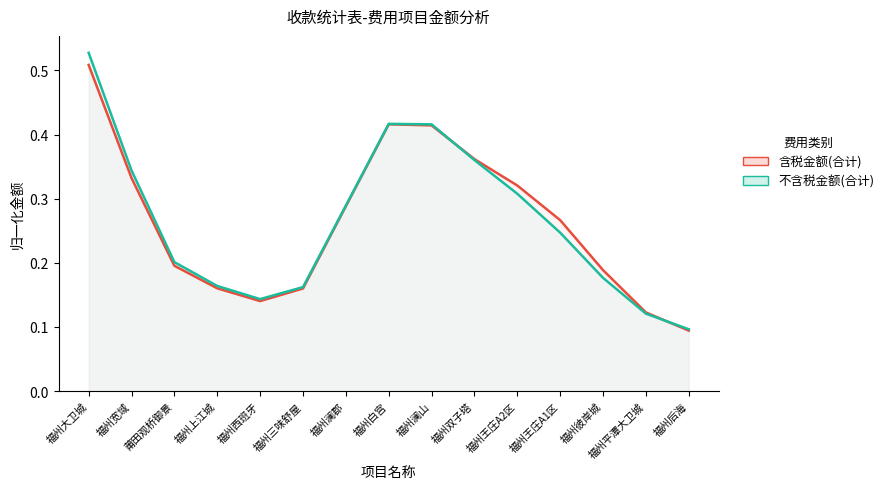

At which category does 含税金额(合计) reach its first local peak?

福州白宫